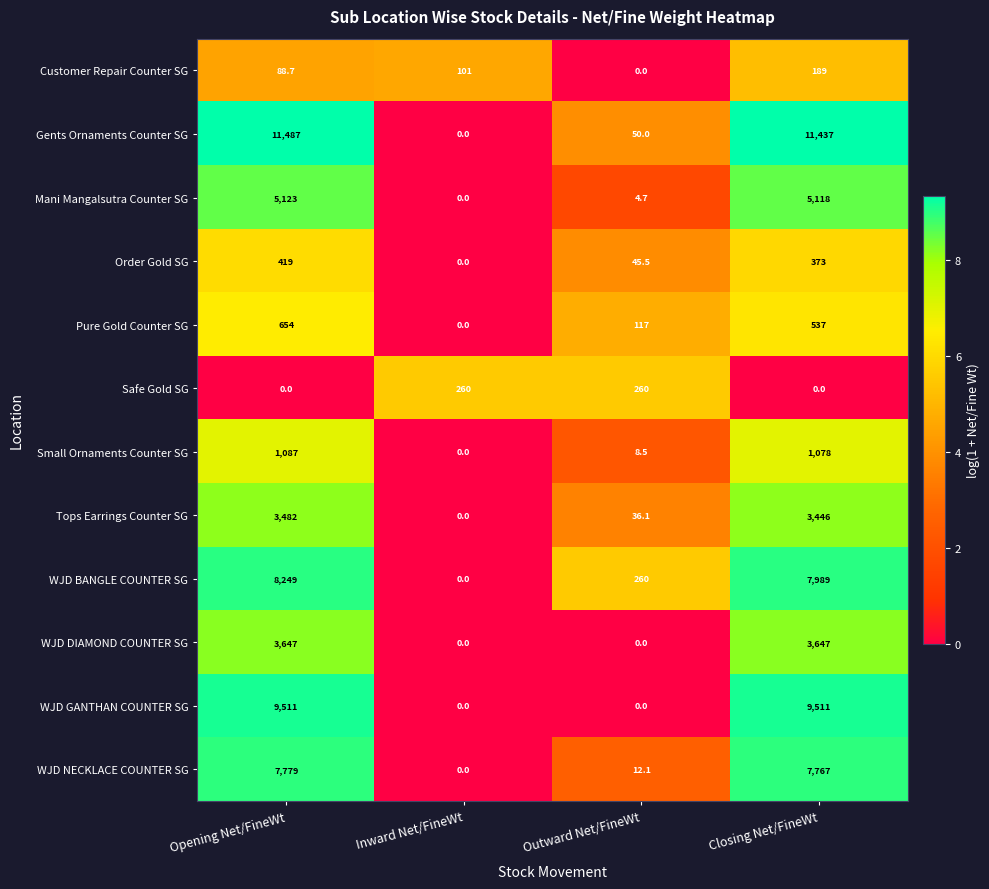

What is the highest value of the Small Ornaments Counter SG series?

1087.0